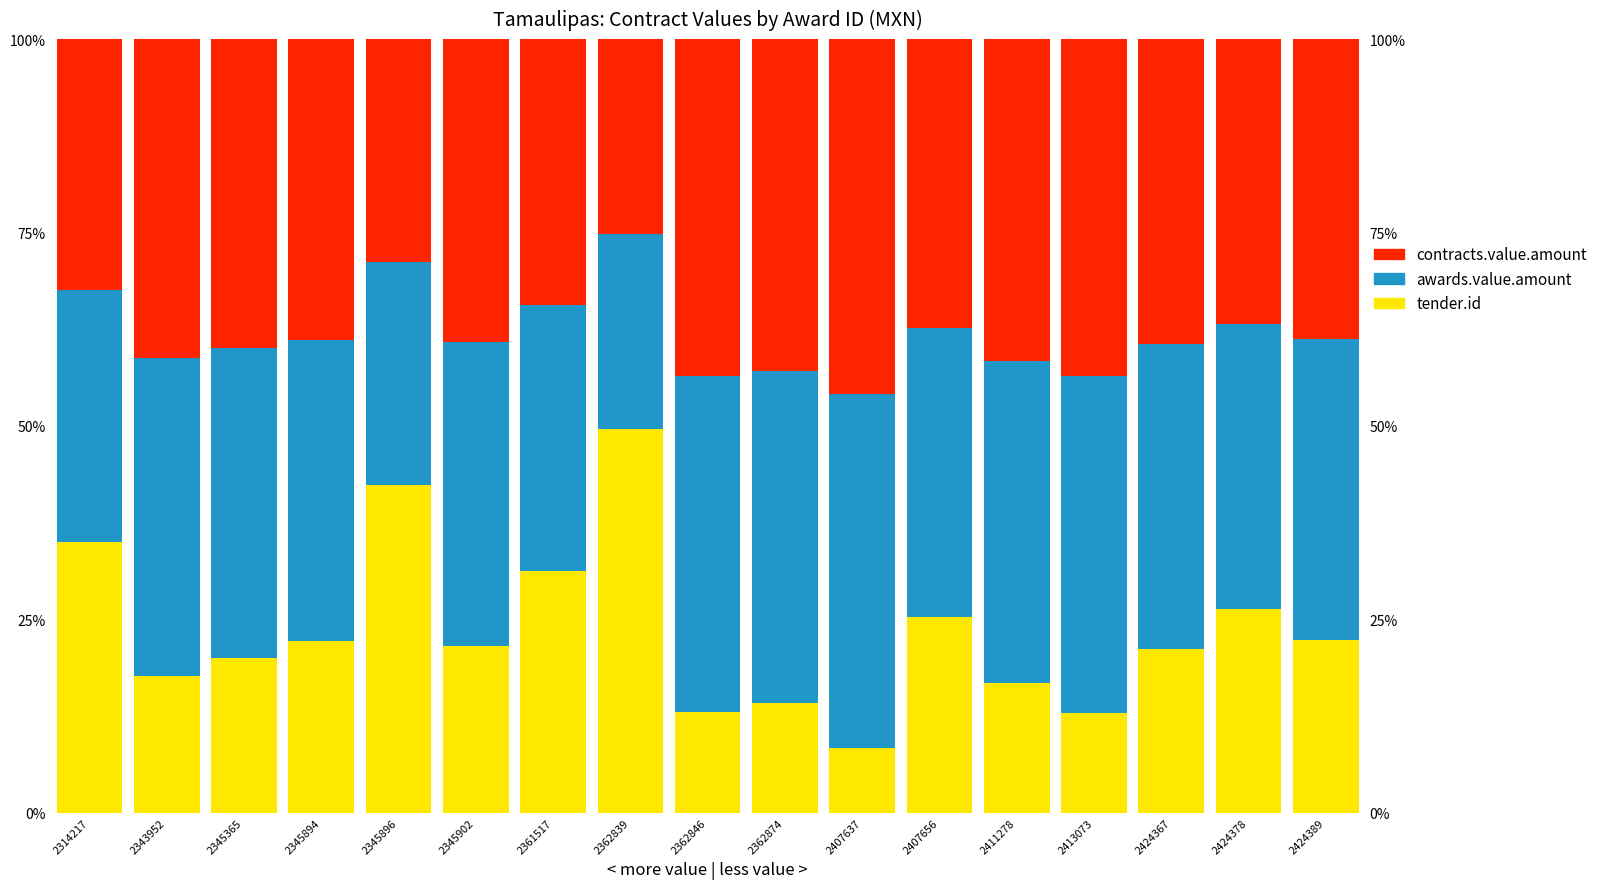

At how many categories does at least one series exceed 25?

17